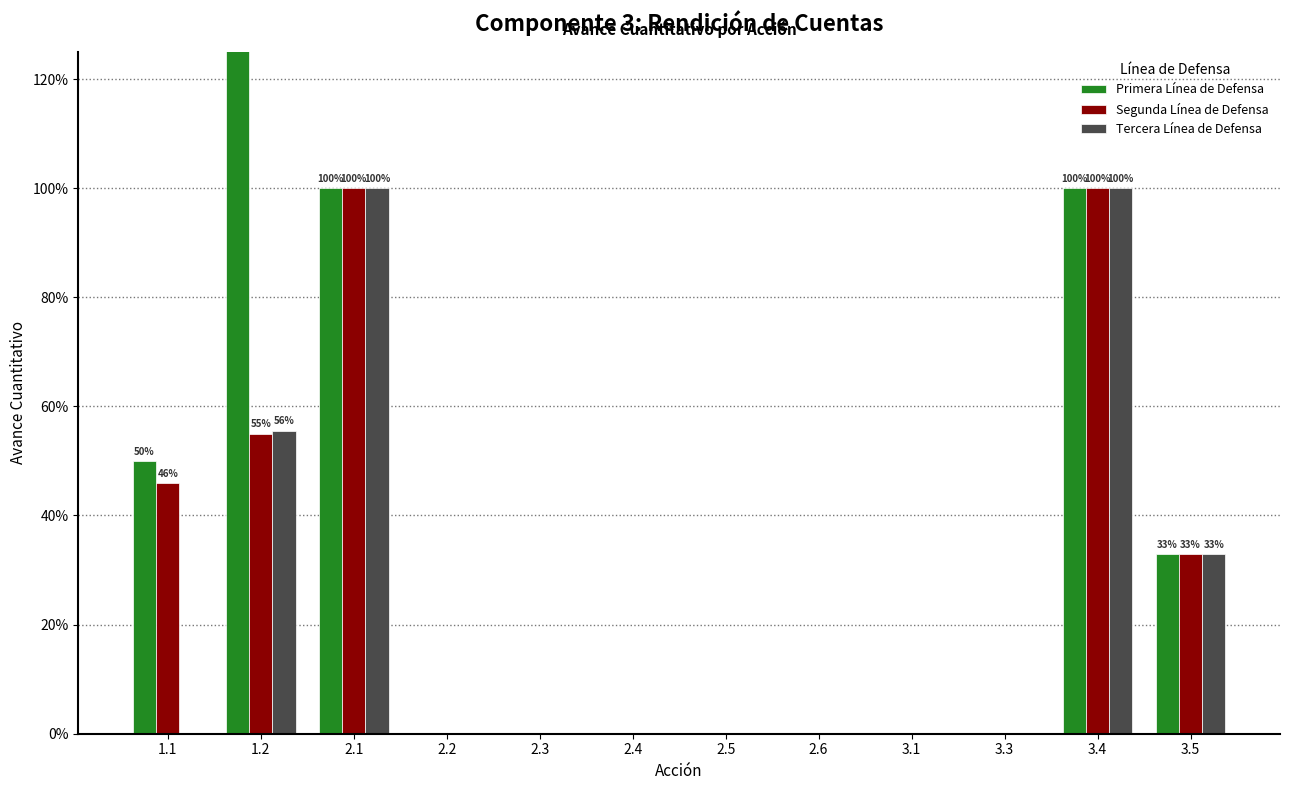

What is the difference between the maximum and second lowest values in the Tercera Línea de Defensa series?

1.0